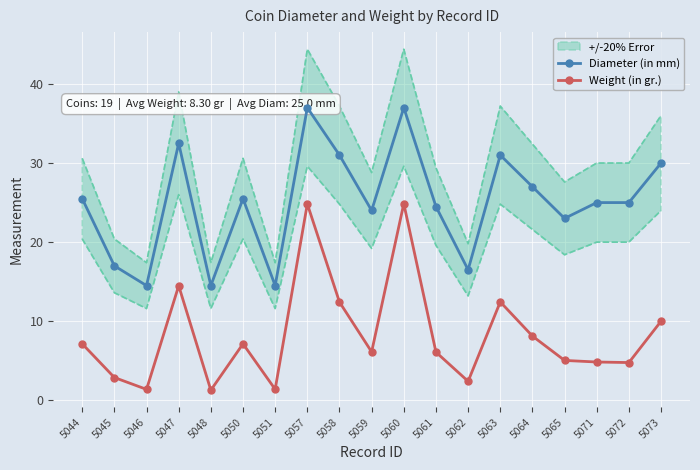

True or false: Weight (in gr.) and Diameter (in mm) intersect in this chart.

False